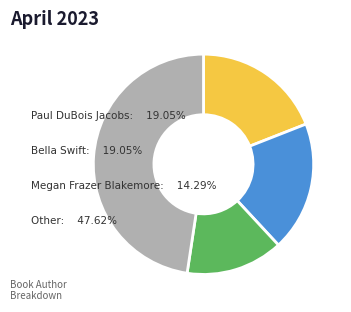

Which has a higher value, Paul DuBois Jacobs or Other?

Other